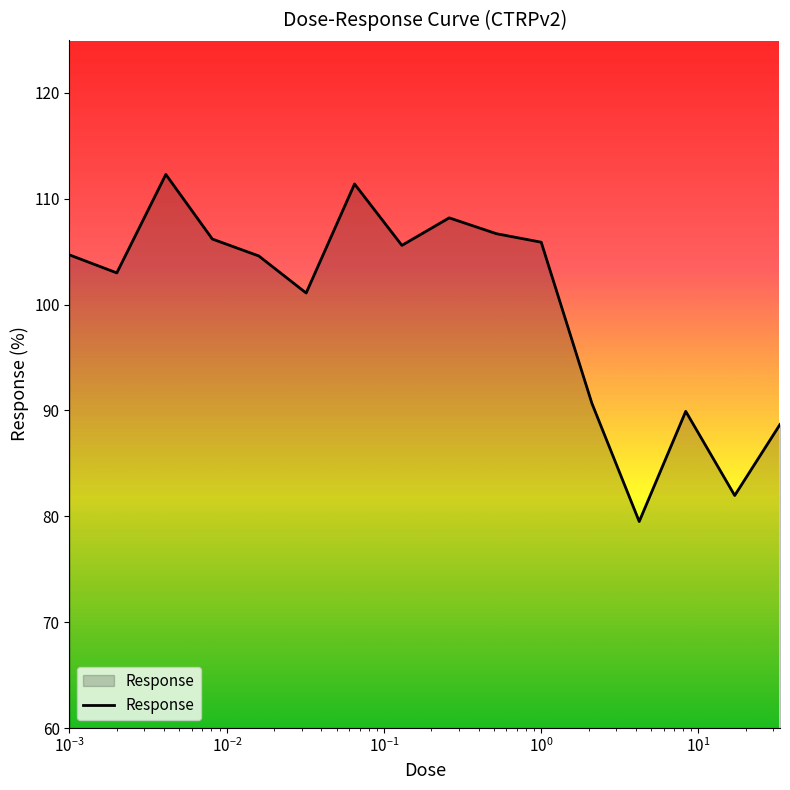

What is the difference between the maximum and minimum values?

32.8